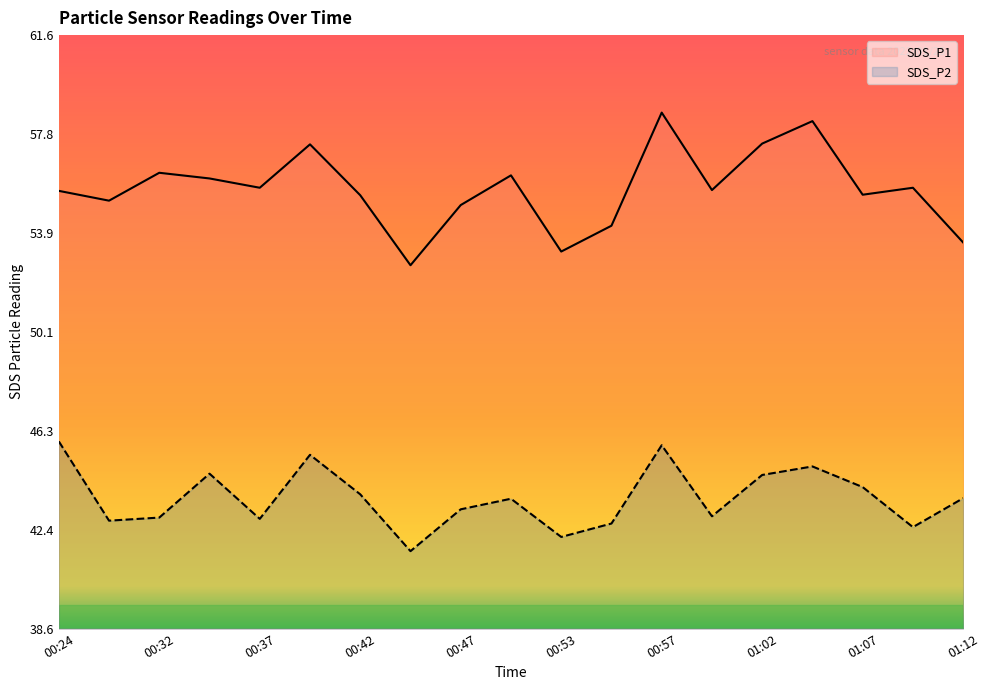

What is the label of the 15th point from the right?

00:37